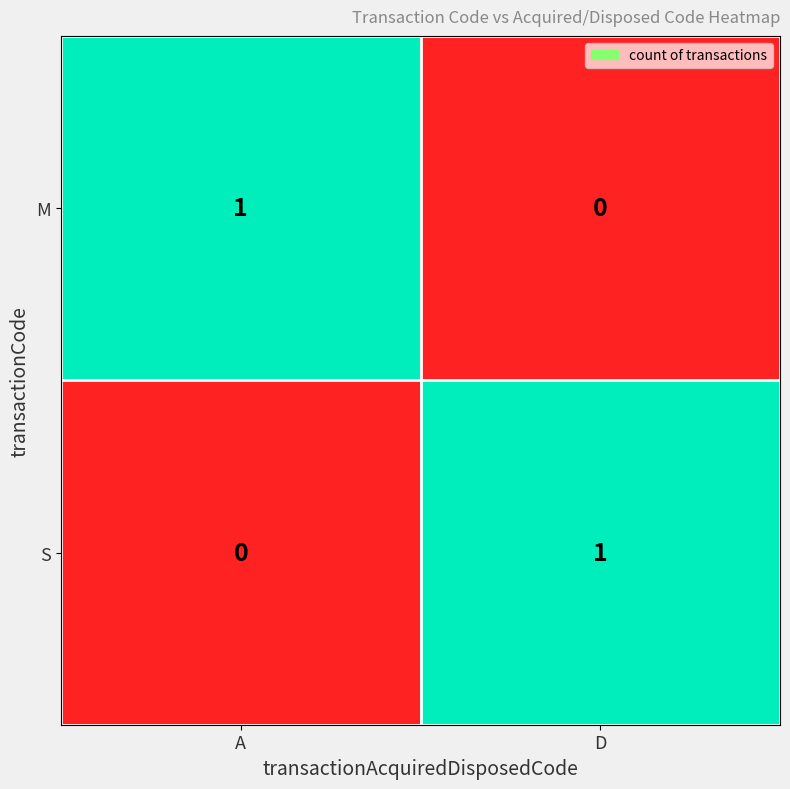

The value of M at D is 1. True or false?

False